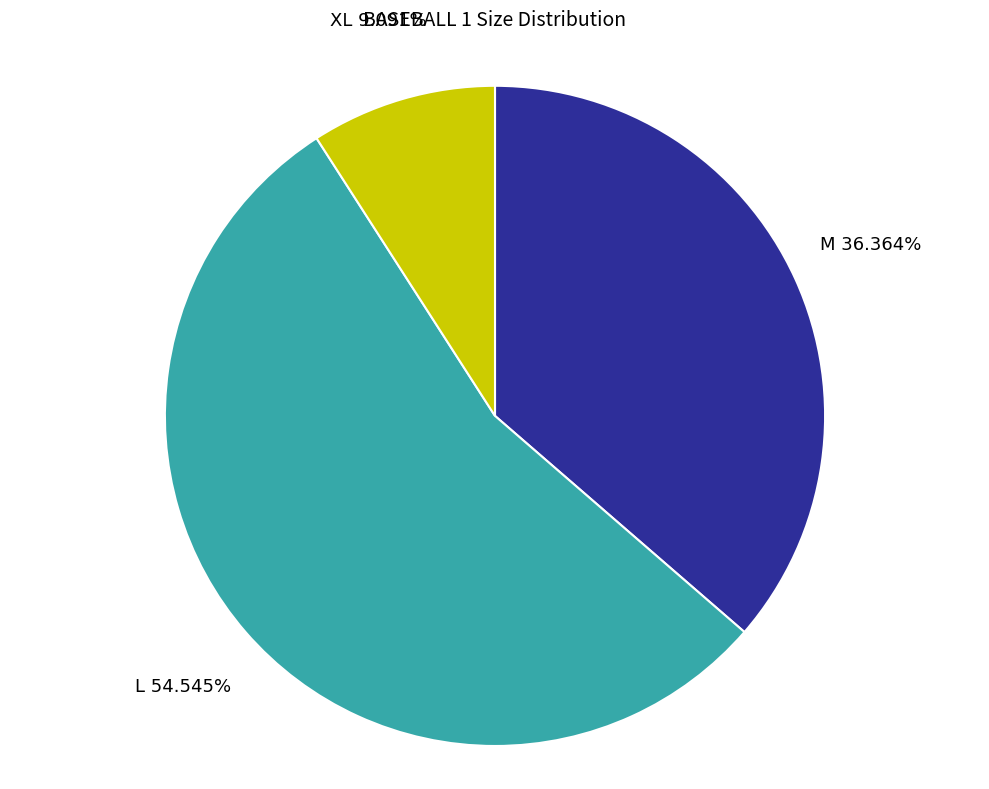

To the nearest percent, what portion does M represent?

36%